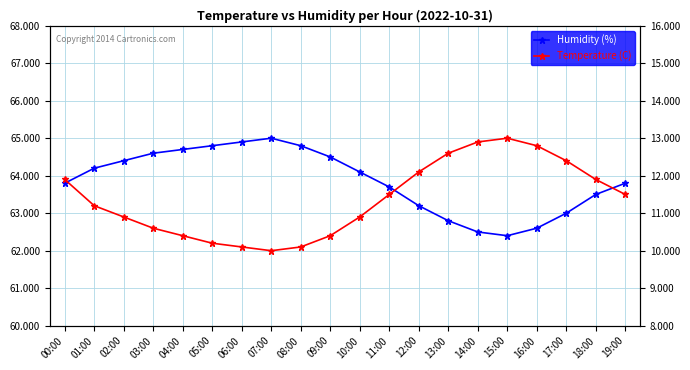

How many distinct data groups are displayed?

2